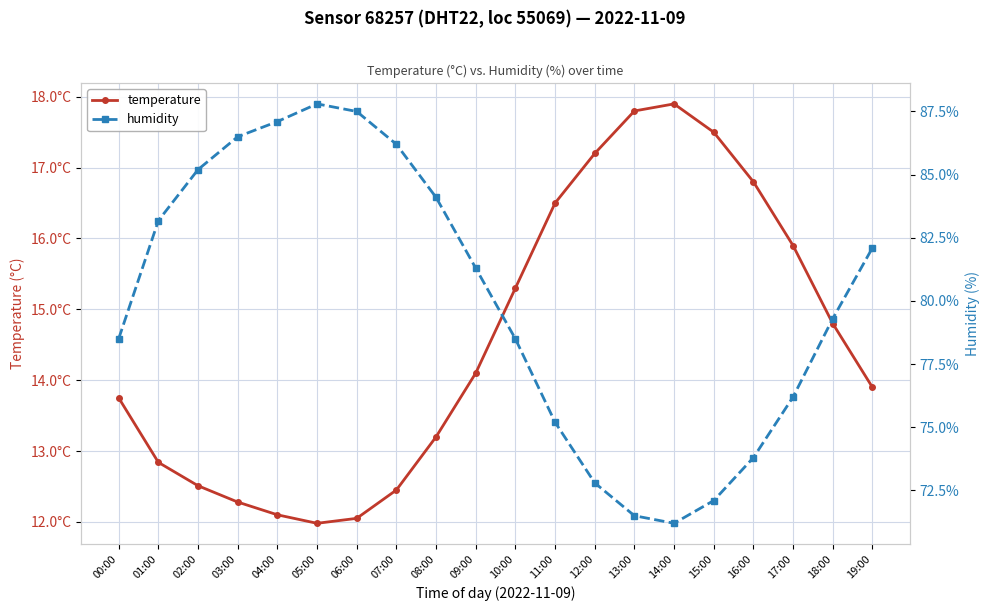

Rank the series by their average value, from lowest to highest.

temperature, humidity